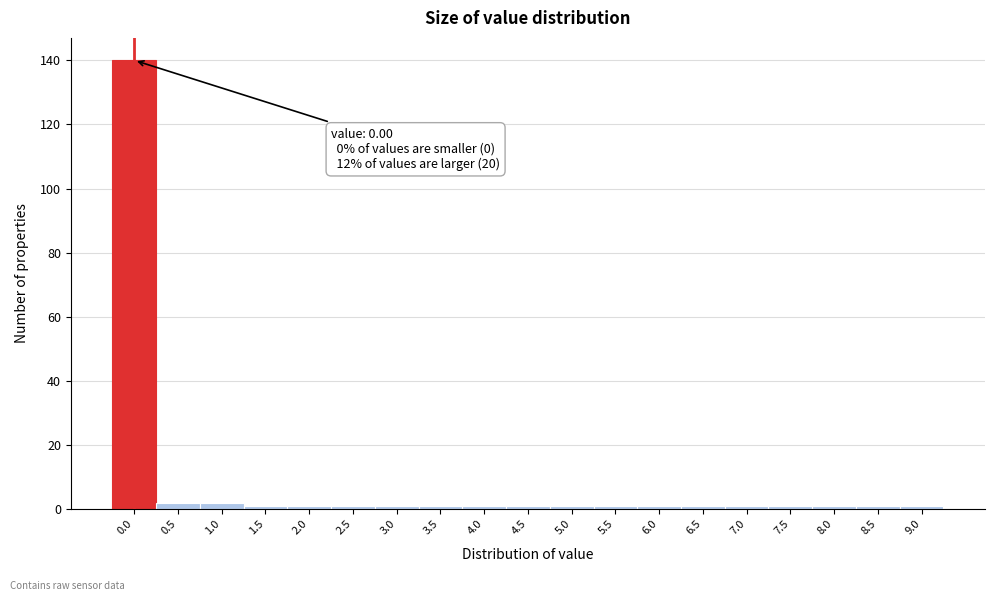

Reading left to right, what are all the values shown in this chart?

0.0=140	0.5=2	1.0=2	1.5=1	2.0=1	2.5=1	3.0=1	3.5=1	4.0=1	4.5=1	5.0=1	5.5=1	6.0=1	6.5=1	7.0=1	7.5=1	8.0=1	8.5=1	9.0=1